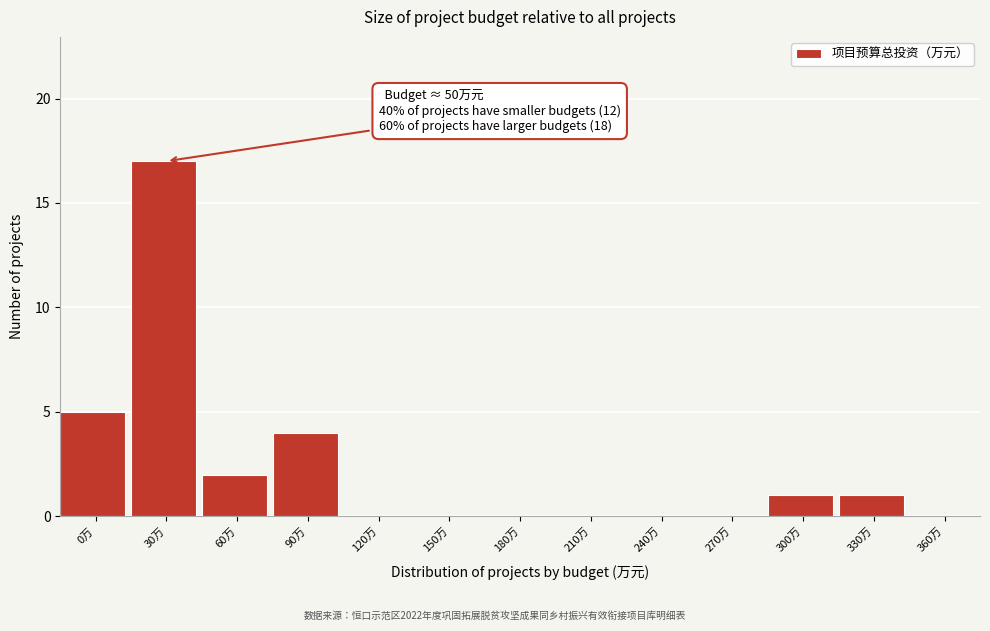

Reading right to left, transcribe all the data shown in this chart.

360万=0	330万=1	300万=1	270万=0	240万=0	210万=0	180万=0	150万=0	120万=0	90万=4	60万=2	30万=17	0万=5